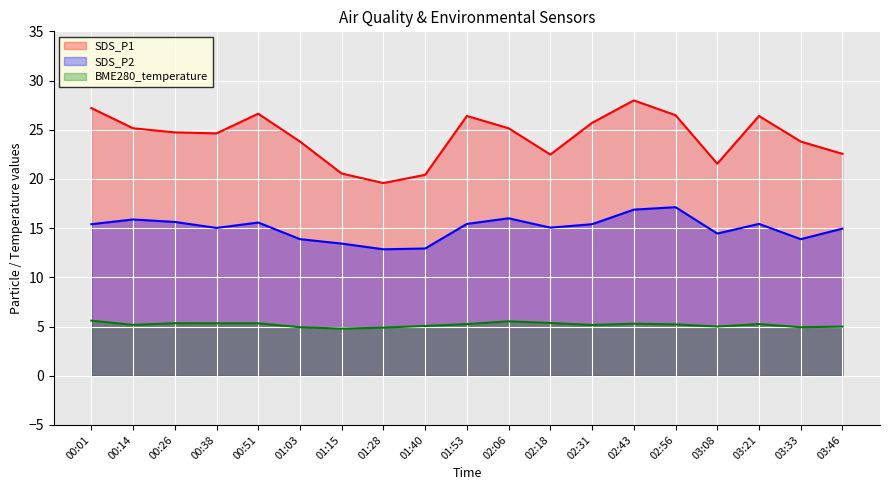

List the series in order of their peak value, highest first.

SDS_P1, SDS_P2, BME280_temperature